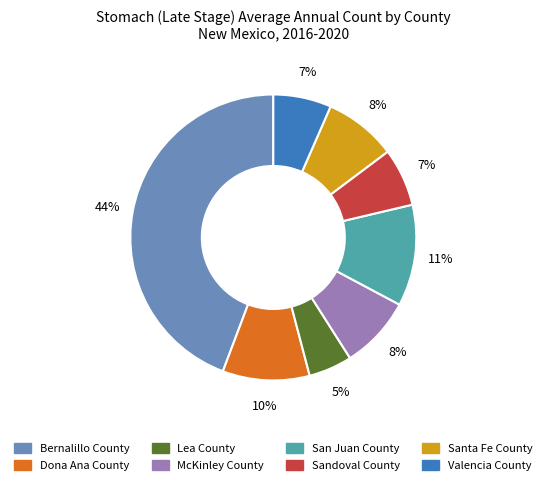

The McKinley County slice represents 8% of the pie. True or false?

True